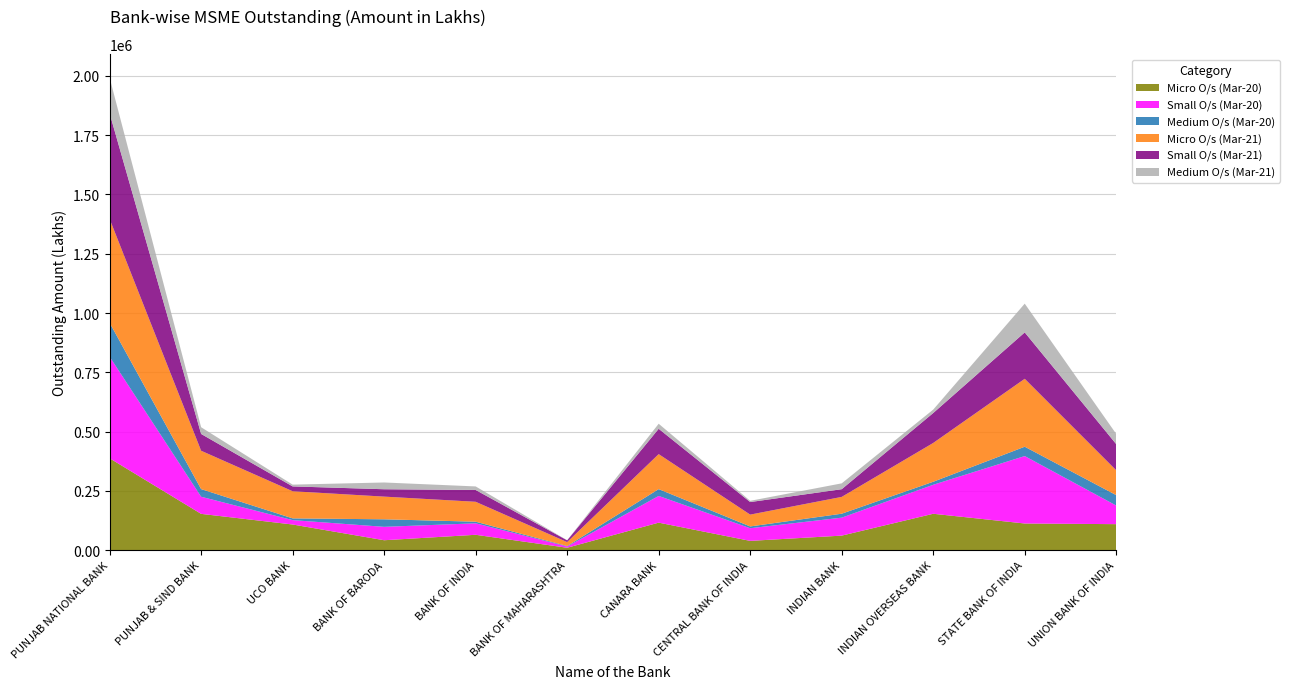

Reading left to right, what are all the values shown in this chart?

Micro O/s (Mar-20): 387401	152879	108020	41671	64616	9963	115856	38970	61132	153279	112285	109467
Small O/s (Mar-20): 428627	72255	18453	56526	48443	5148	112685	53408	75753	122352	284439	78514
Medium O/s (Mar-20): 142973	32206	7420	31762	6807	2053	28705	7489	16658	12660	39353	43907
Micro O/s (Mar-21): 437831	161776	114426	95680	83982	16573	147654	49865	70900	163685	286539	104663
Small O/s (Mar-21): 445811	70866	20368	31094	49792	7447	106839	52968	32454	126269	195704	110305
Medium O/s (Mar-21): 150107	28368	7485	28541	14993	409	21304	5190	24697	14414	121306	43229